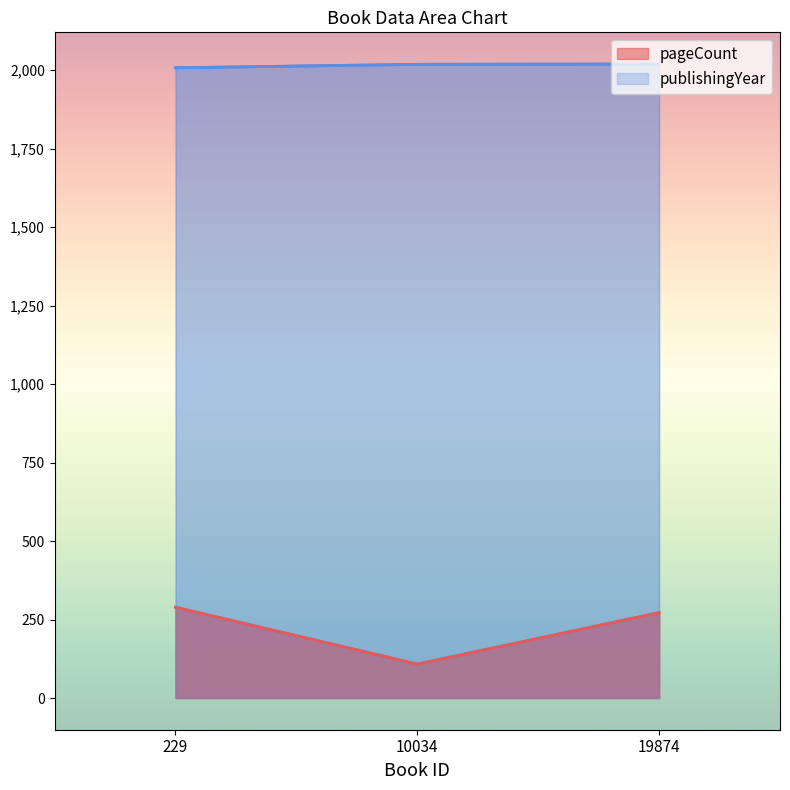

What is the minimum value shown in the chart?

108